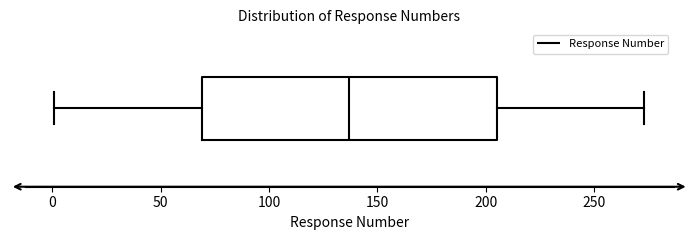

Read this box plot against the x-axis: the position of the median line, the range covered by the box, and the ends of both whiskers. The values are not printed on the chart, so give them approximately, as read against the axis.

median 135, box 70 to 205, whiskers 0 to 275